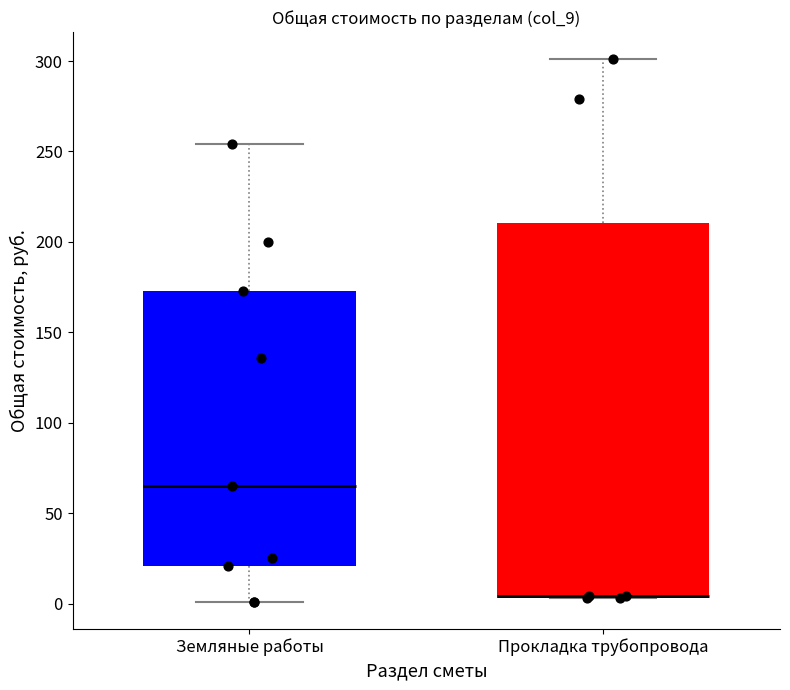

Where is the upper edge of the box for Прокладка трубопровода on the y-axis? The values are not printed on the chart, so give them approximately, as read against the axis.

210